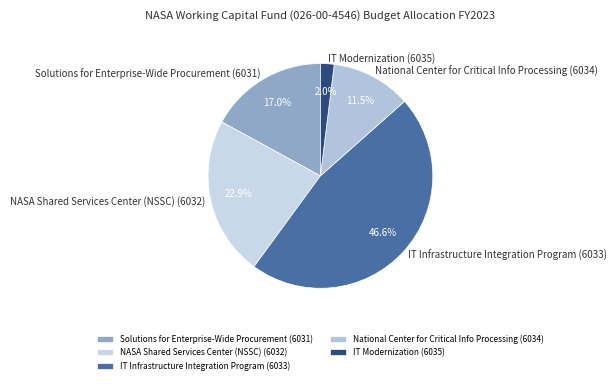

What is the ratio of the value at Solutions for Enterprise-Wide Procurement (6031) to the value at IT Infrastructure Integration Program (6033)?

0.4